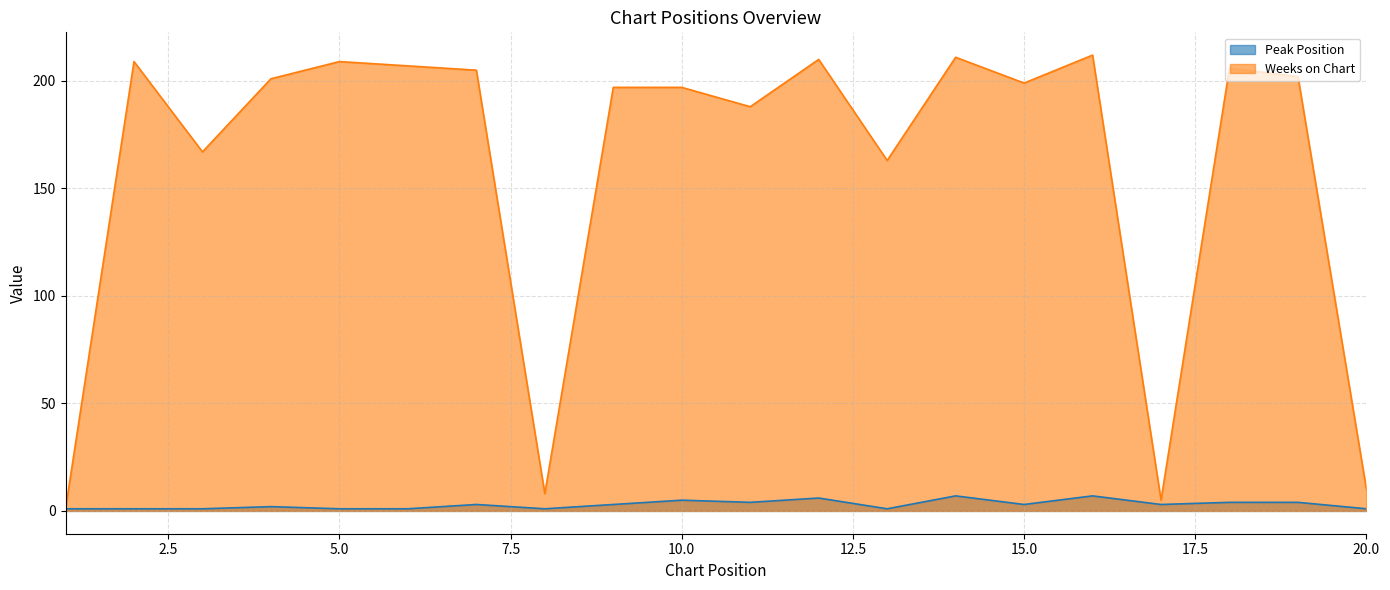

How many Peak Position values are between 1 and 4?

16